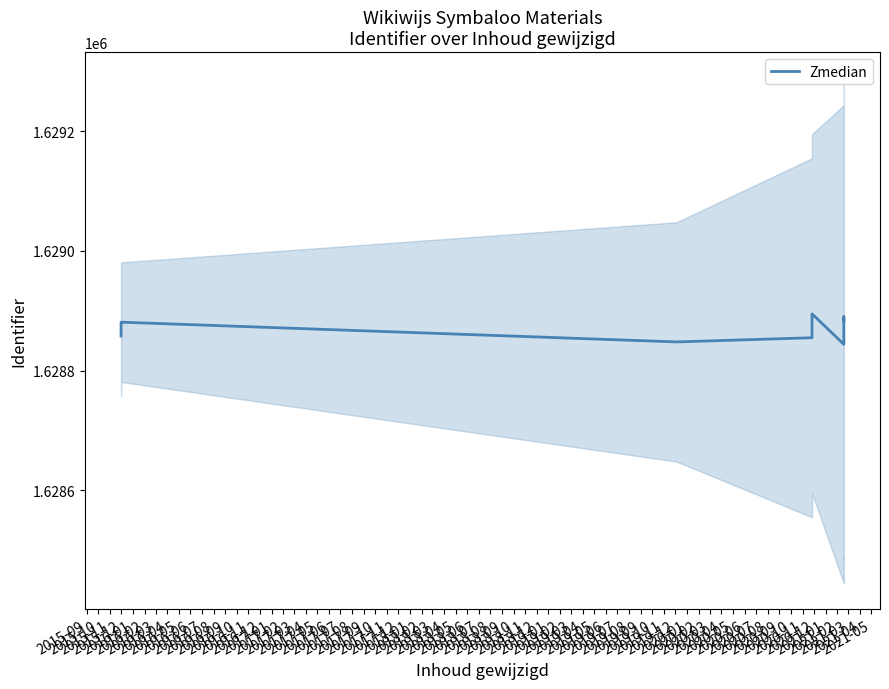

What is the value of the 2nd point from the left?

1628861